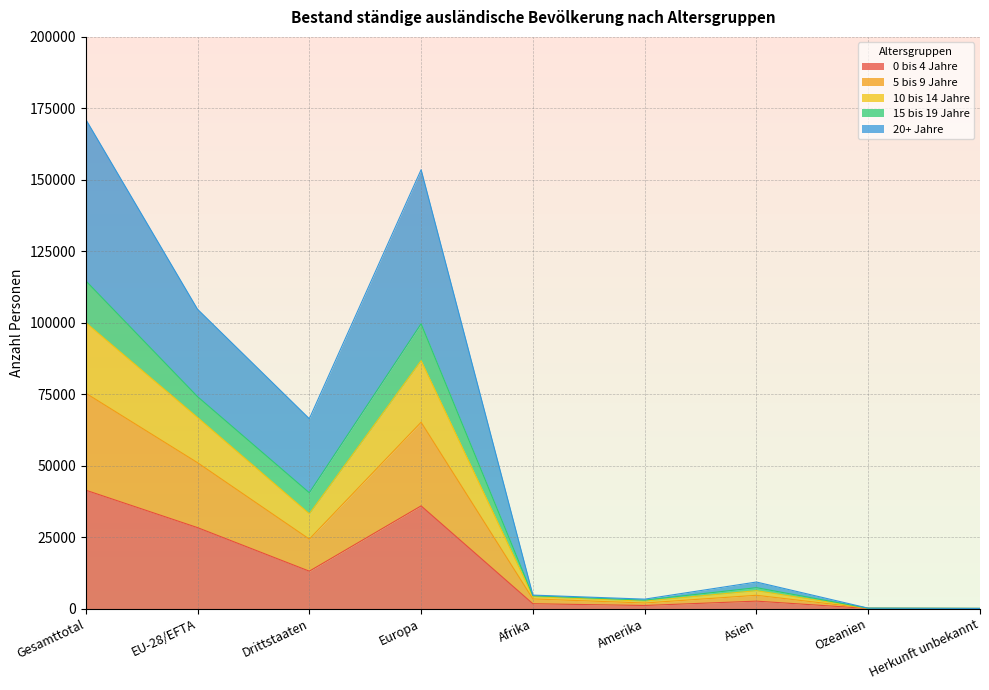

Count the number of data series in this chart.

5